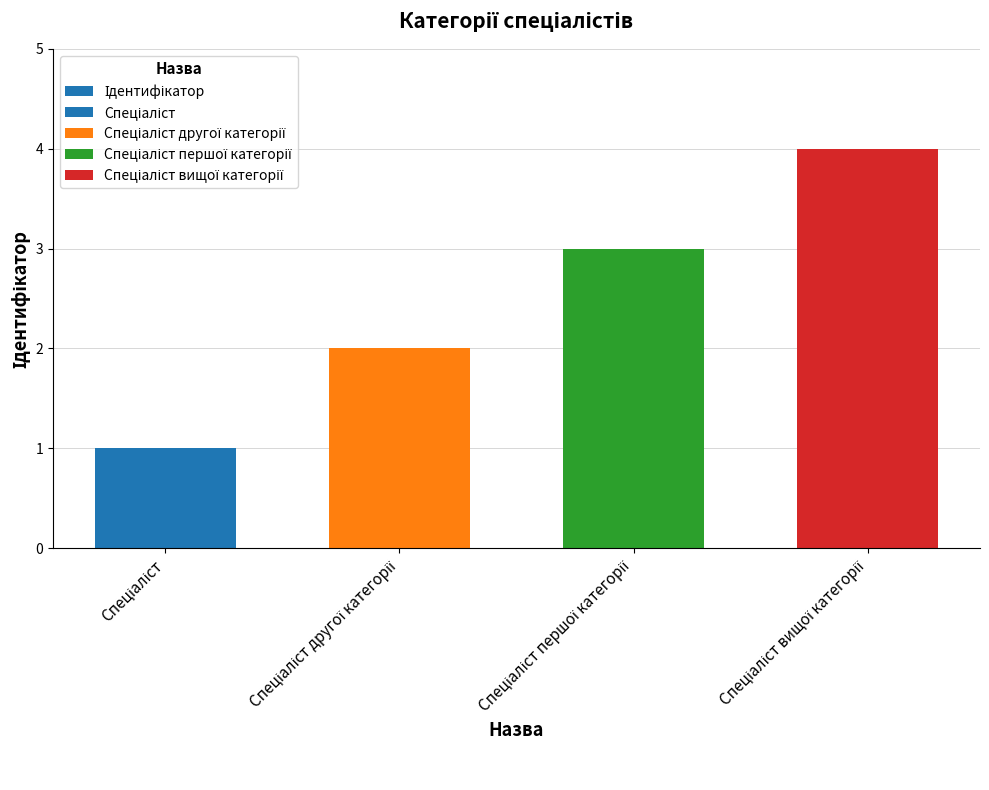

The value at Спеціаліст is 1. True or false?

True